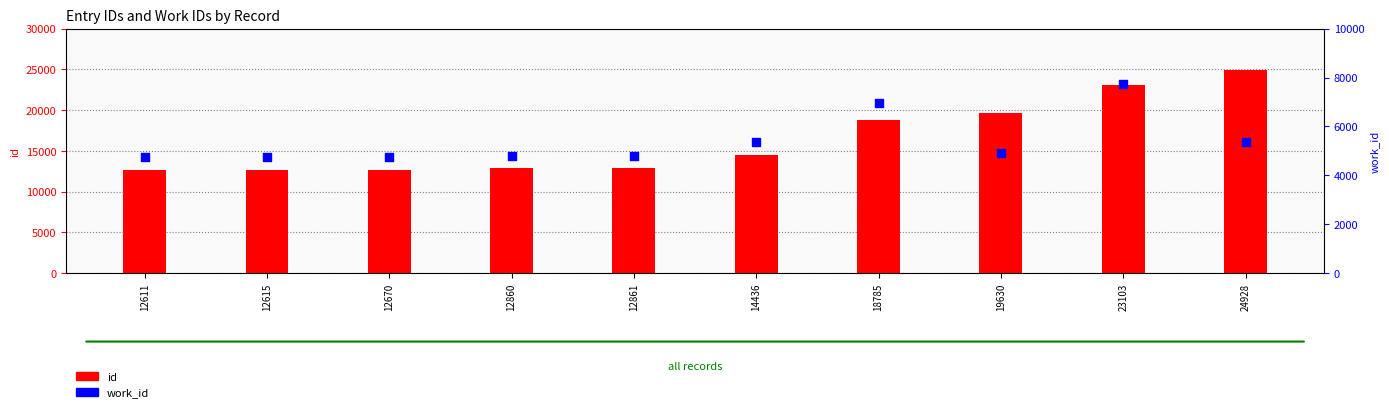

Which series reaches the maximum Y coordinate?

id